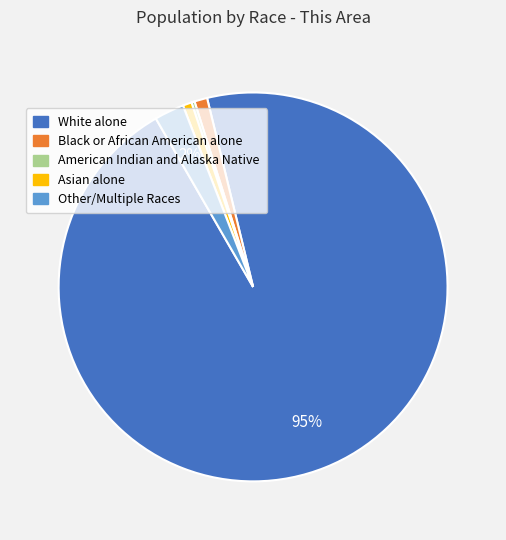

Is there any slice that represents more than half of the pie?

Yes